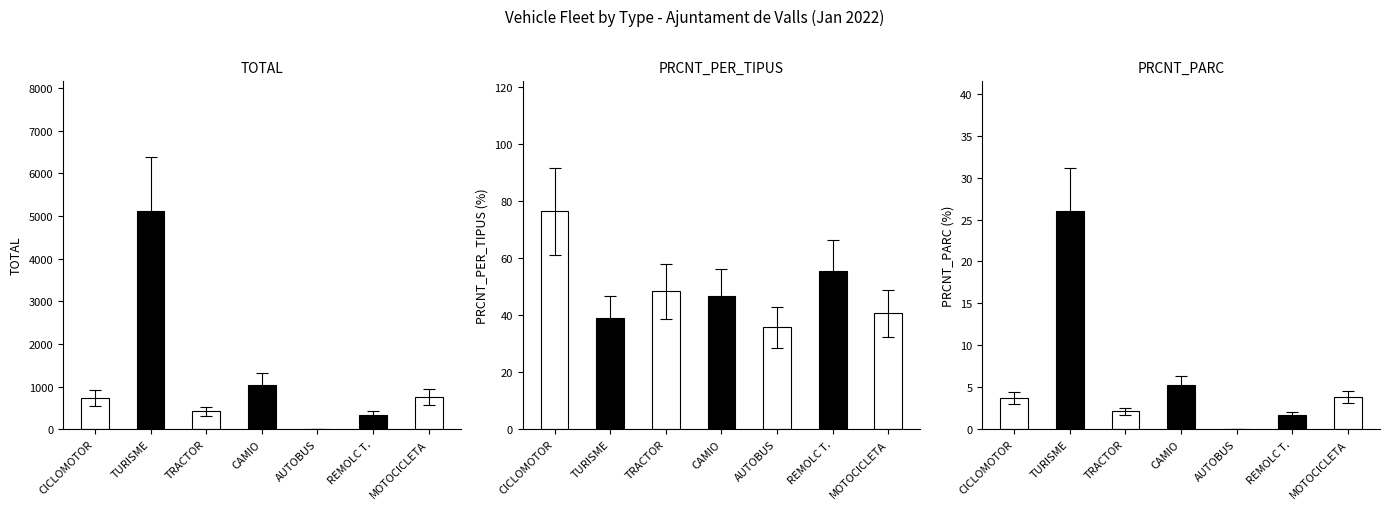

Rank the categories by PRCNT_PER_TIPUS value from highest to lowest.

CICLOMOTOR, REMOLC T., TRACTOR, CAMIO, MOTOCICLETA, TURISME, AUTOBUS